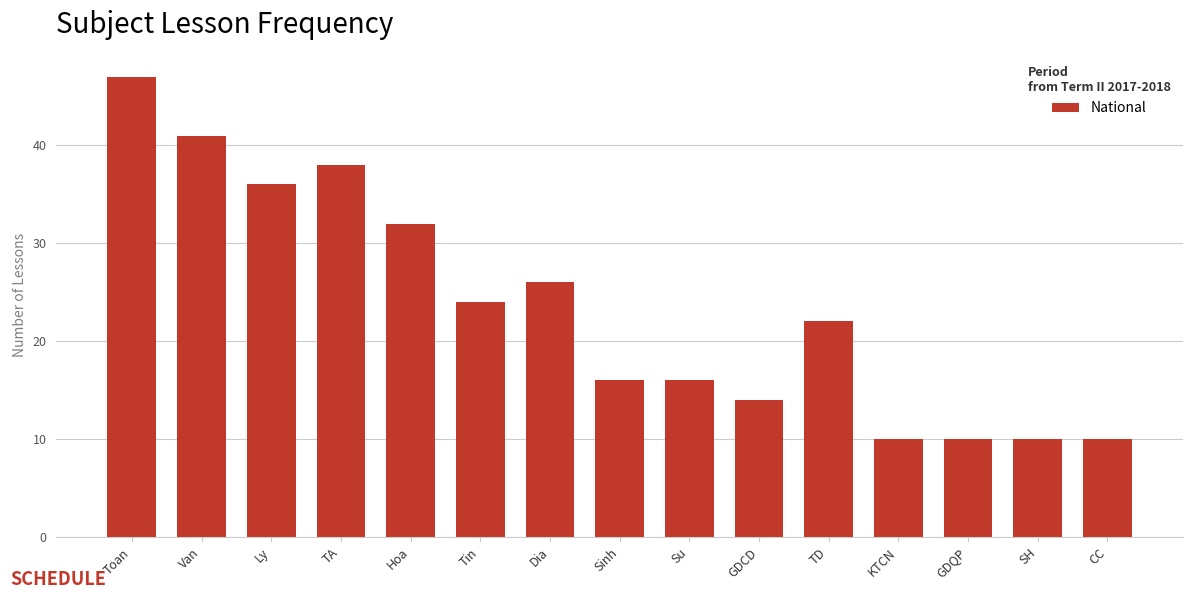

Reading left to right, transcribe all the data shown in this chart.

Toan=47	Van=41	Ly=36	TA=38	Hoa=32	Tin=24	Dia=26	Sinh=16	Su=16	GDCD=14	TD=22	KTCN=10	GDQP=10	SH=10	CC=10